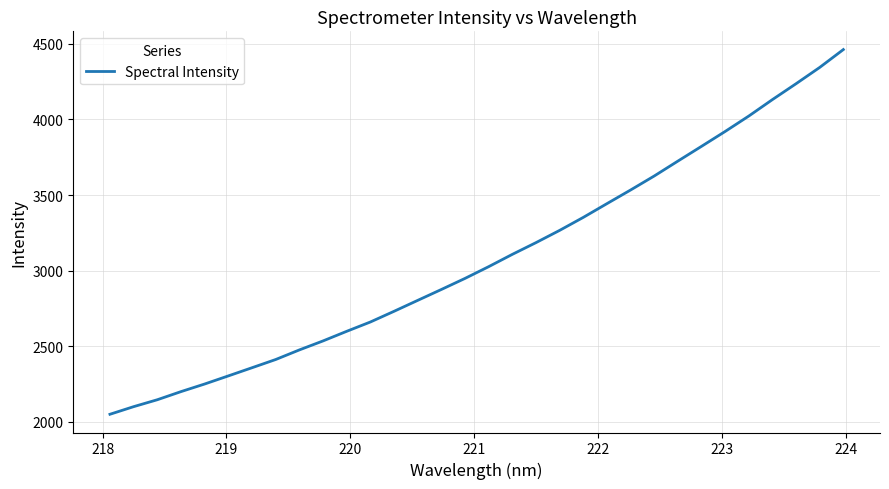

What is the smallest value displayed?

2049.8